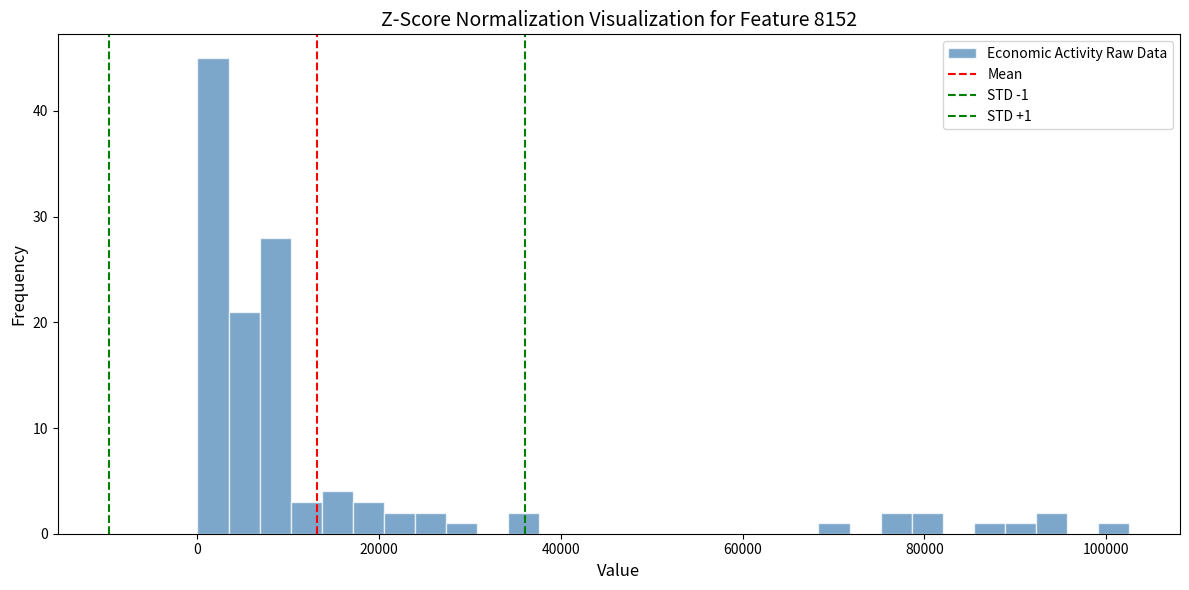

Read against the x-axis, roughly where is the centre of the tallest bar?

2000